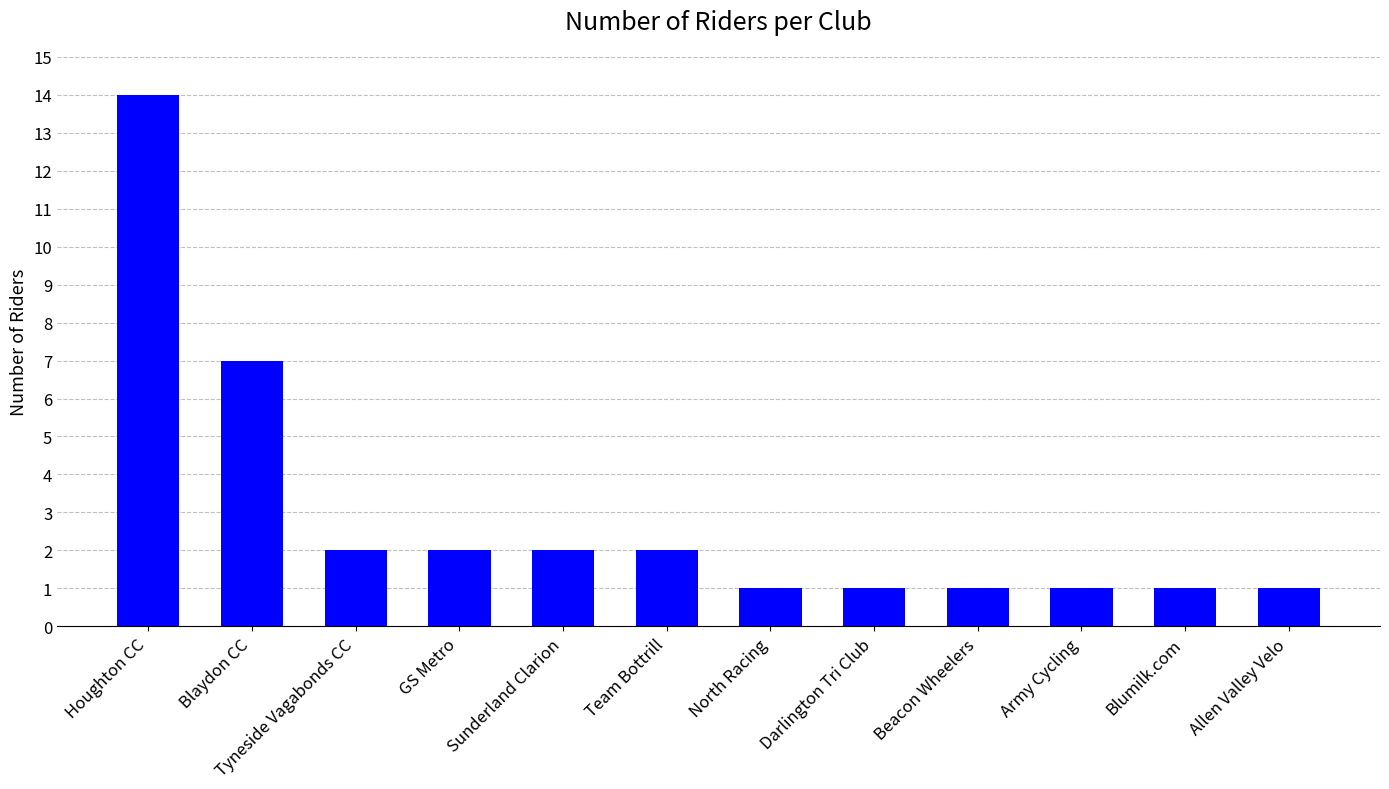

What is the maximum value shown in the chart?

14